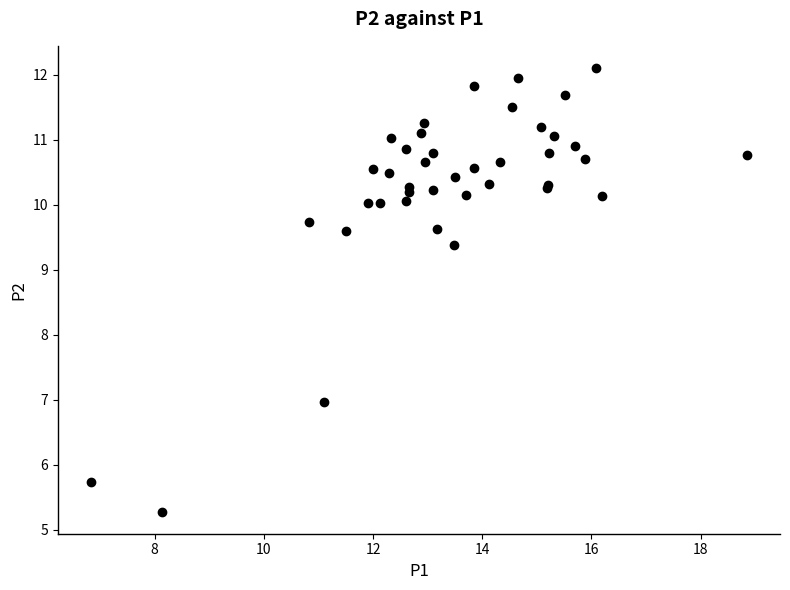

What Y value in the scatter plot is closest to 8?

7.0